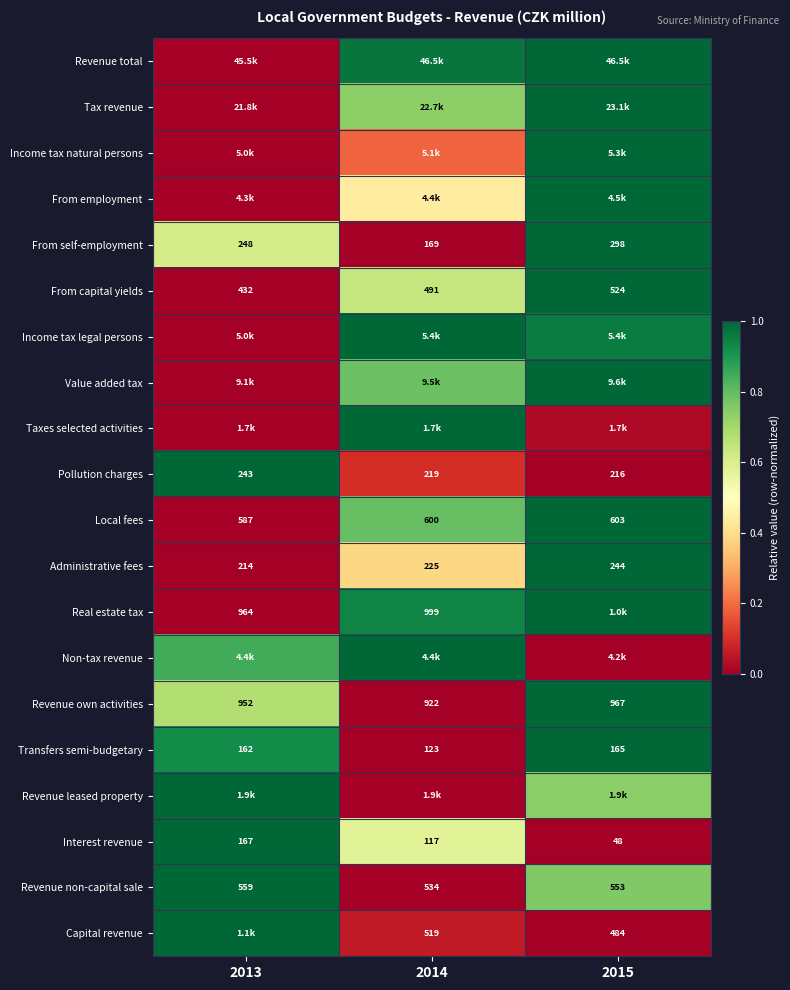

Is the value of Real estate tax at 2014 greater than the value of Revenue own activities at 2014?

Yes